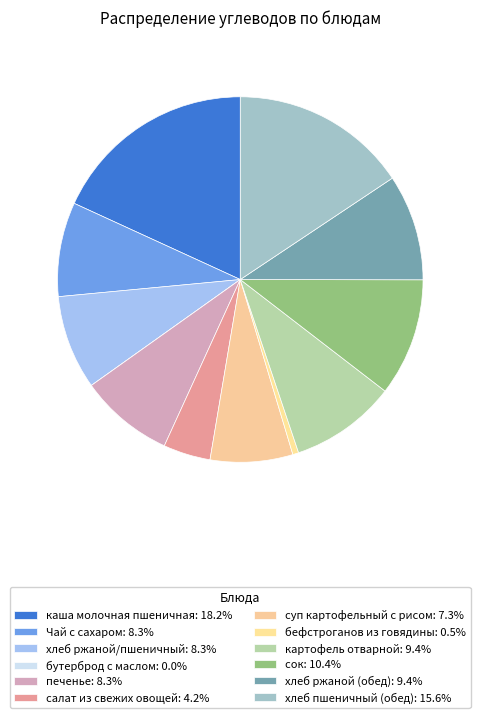

To the nearest percent, what is the combined percentage of салат из свежих овощей and печенье?

13%